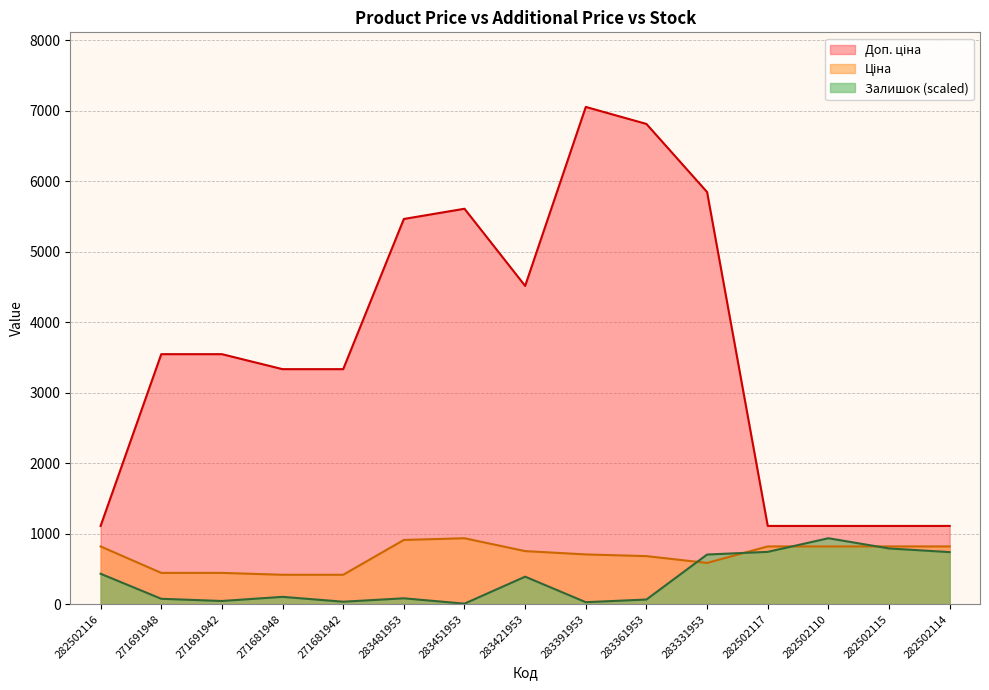

What is the spread (max minus min) of values at 282502116?

678.1